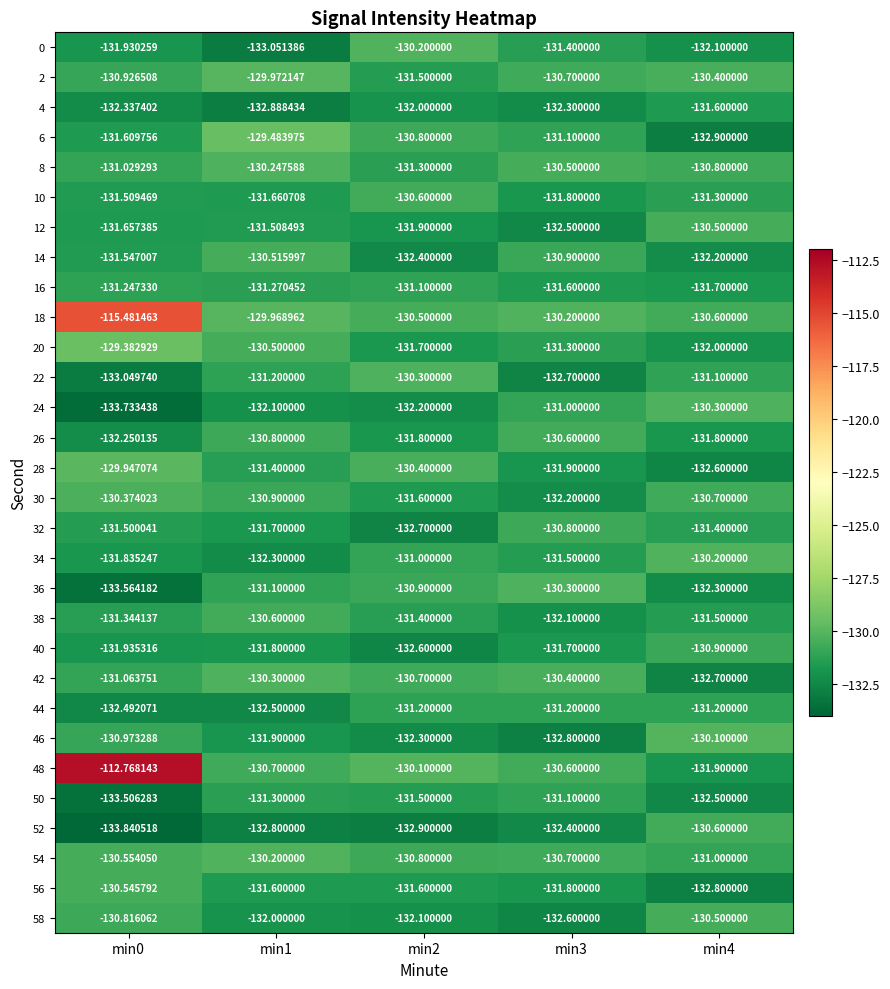

Is the value of 30 at min2 greater than the value of 16 at min4?

Yes